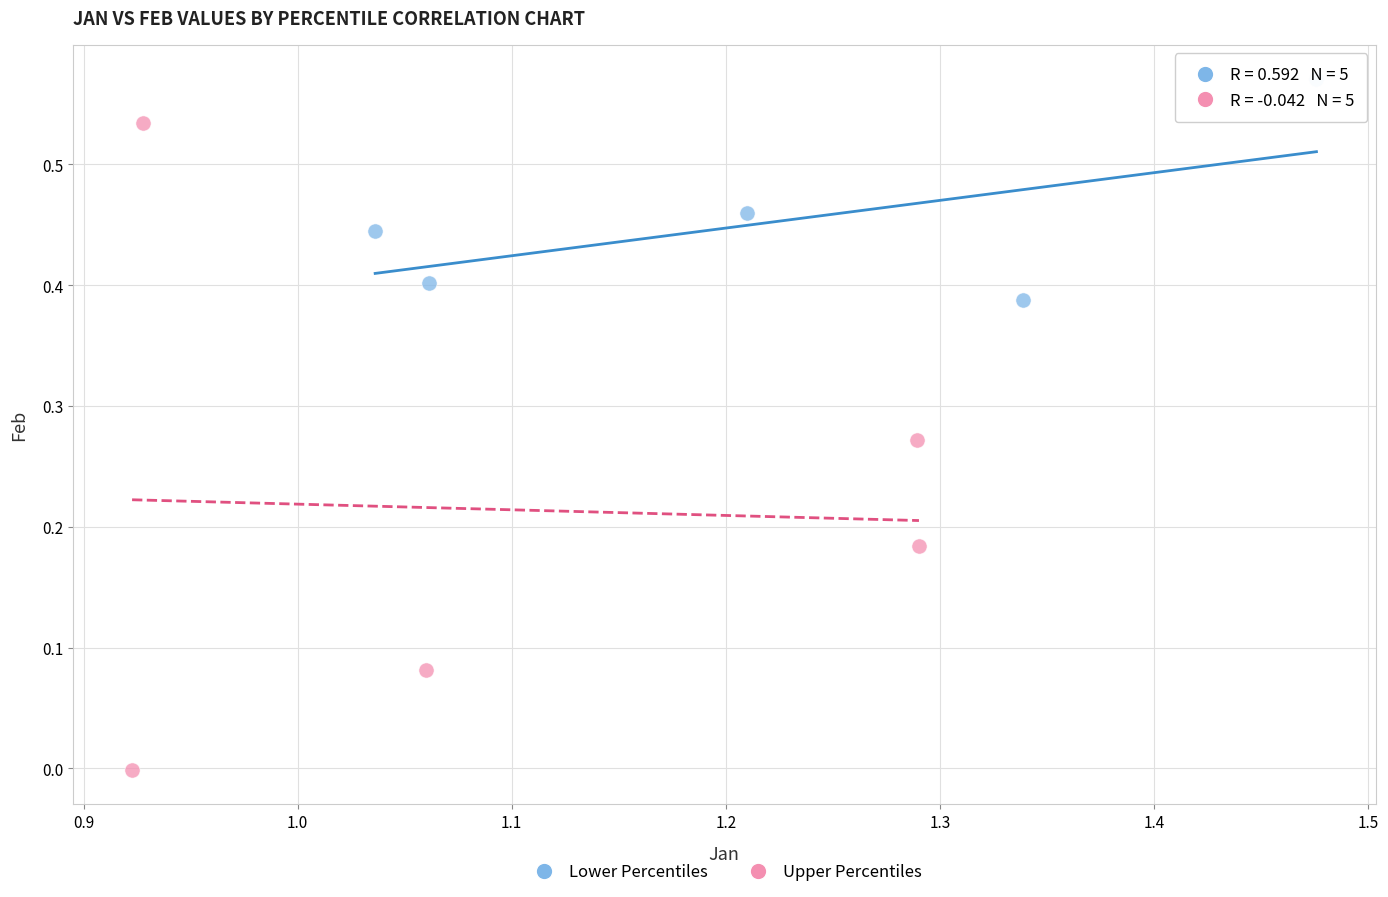

Which series contains the highest Y value?

Lower Percentiles